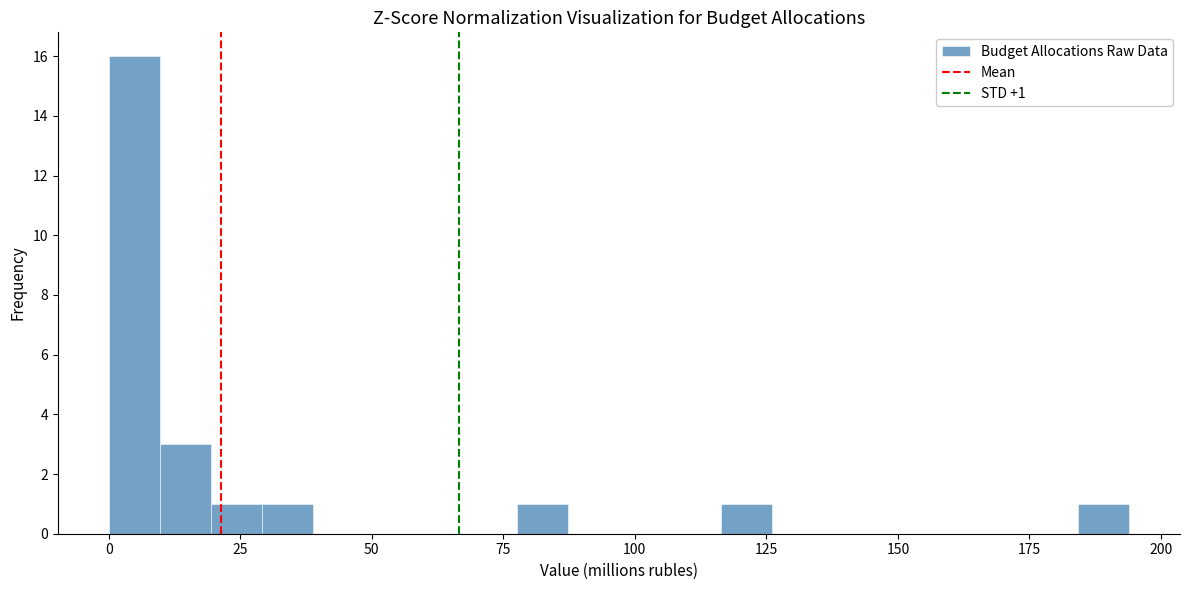

Around what value on the x-axis is the tallest bar? Give the approximate position of its centre, as read against the axis.

5